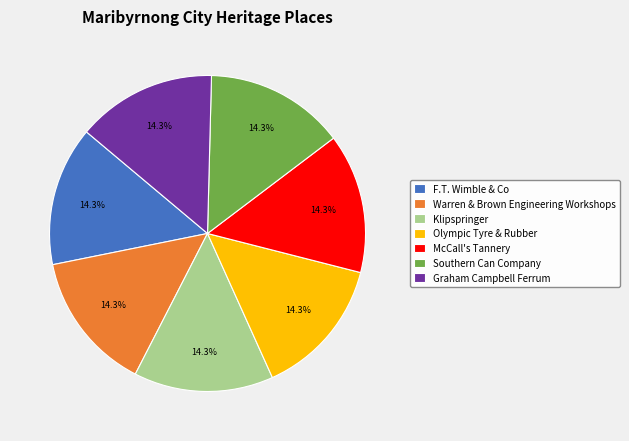

What is the ratio of the value at McCall's Tannery to the value at F.T. Wimble & Co?

1.0